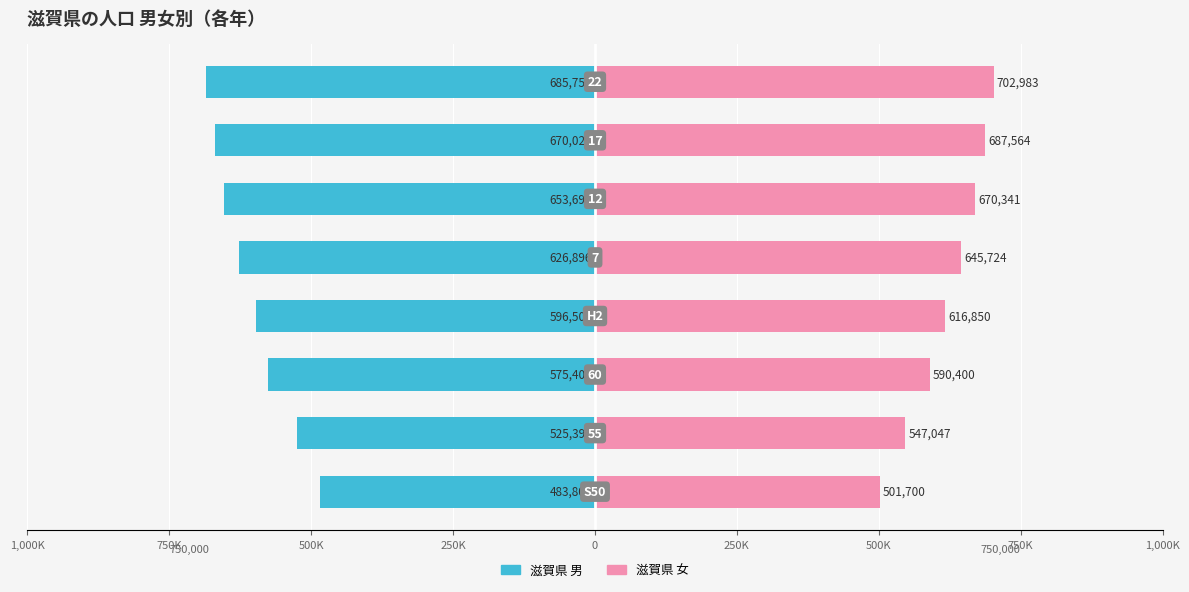

Are the bars grouped side by side (vs. stacked)?

Yes